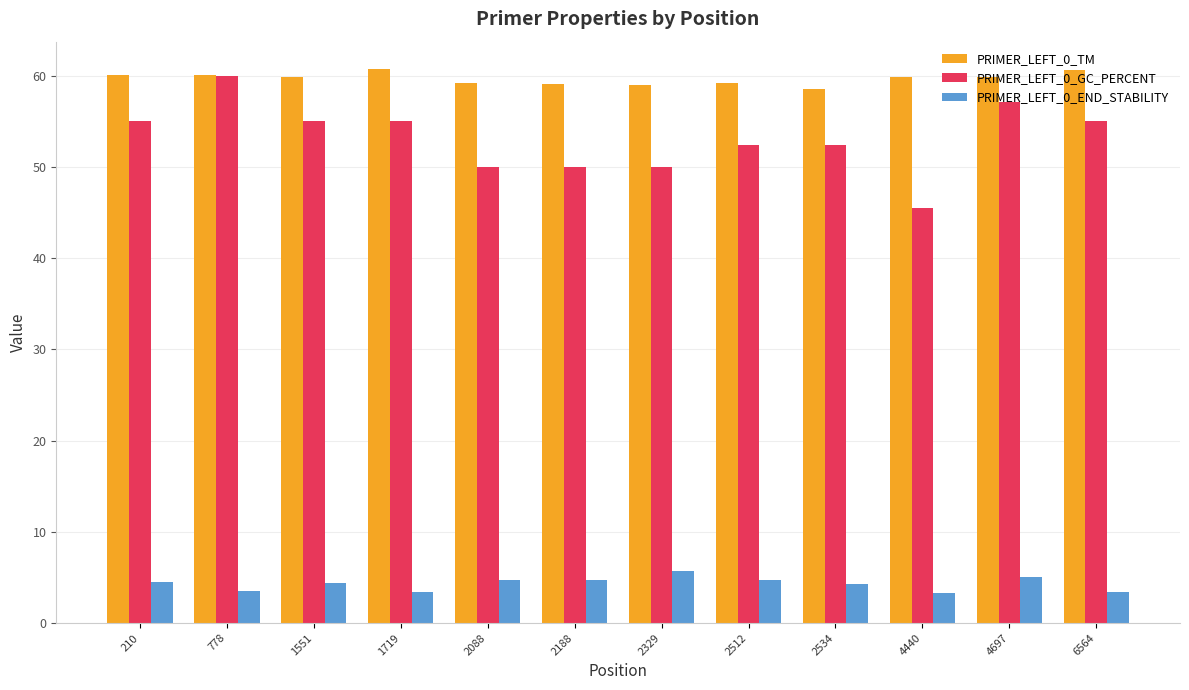

The value of PRIMER_LEFT_0_END_STABILITY at 2512 is 4.7. True or false?

True